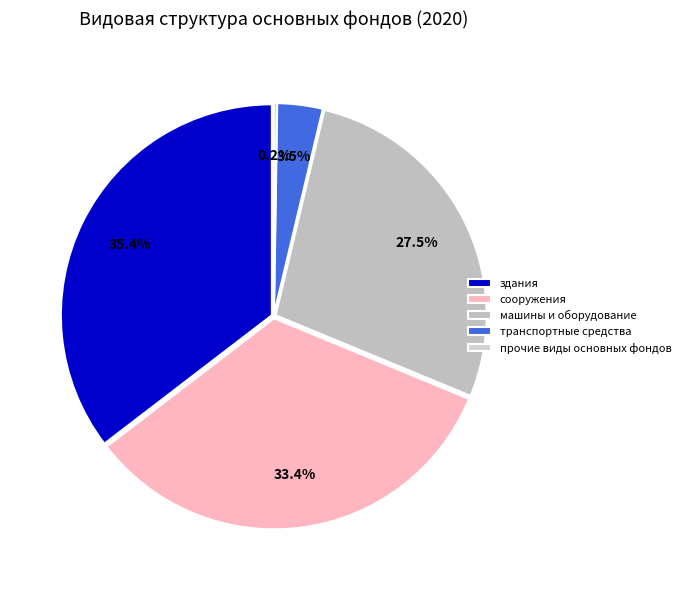

To the nearest percent, what percentage of the pie is транспортные средства?

3%